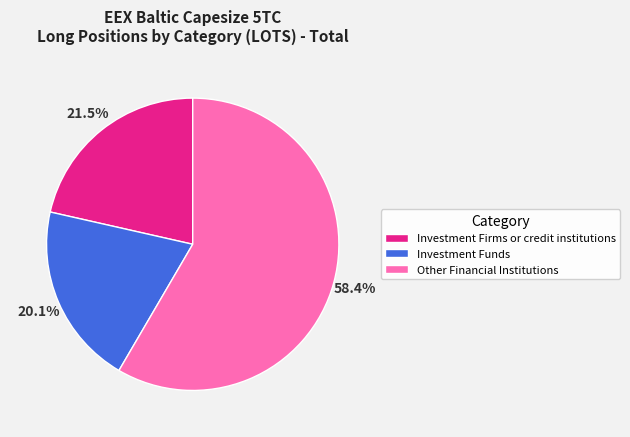

Which category has the smallest portion of the pie?

Investment Funds